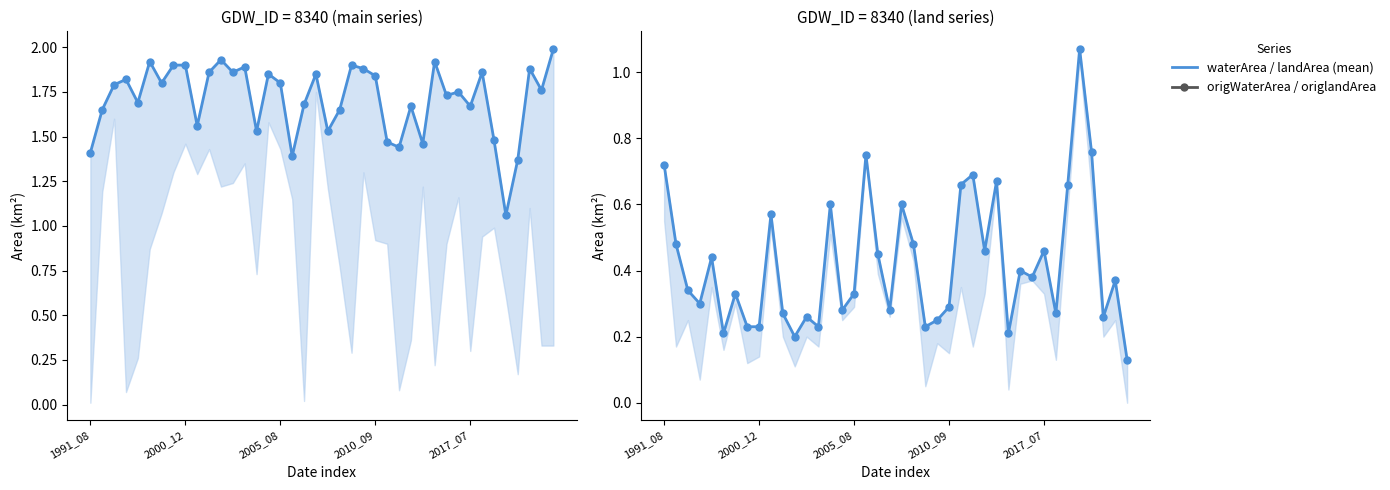

How many times do waterArea and landArea cross each other?

2